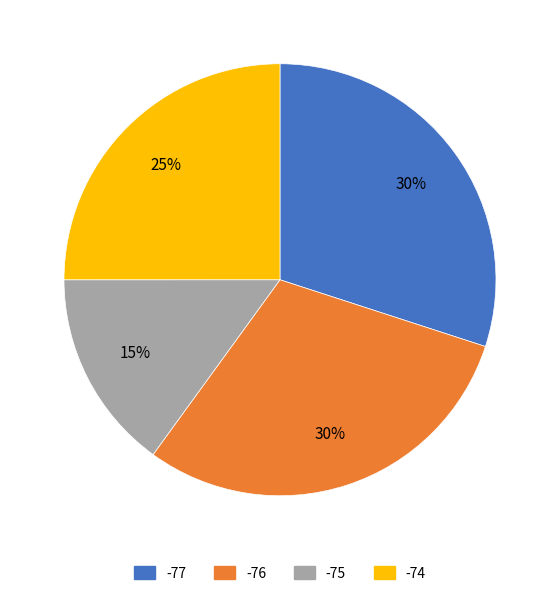

Does any single category account for the majority?

No